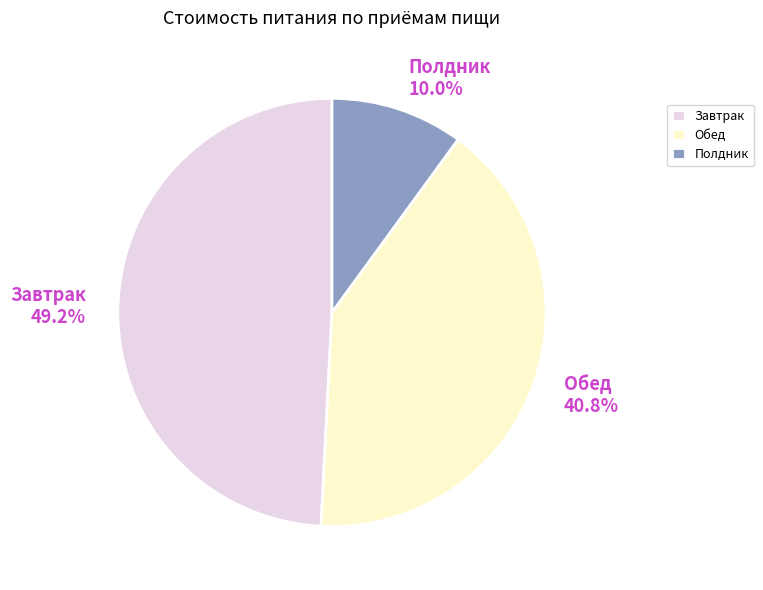

True or false: Полдник accounts for 21% of the total.

False